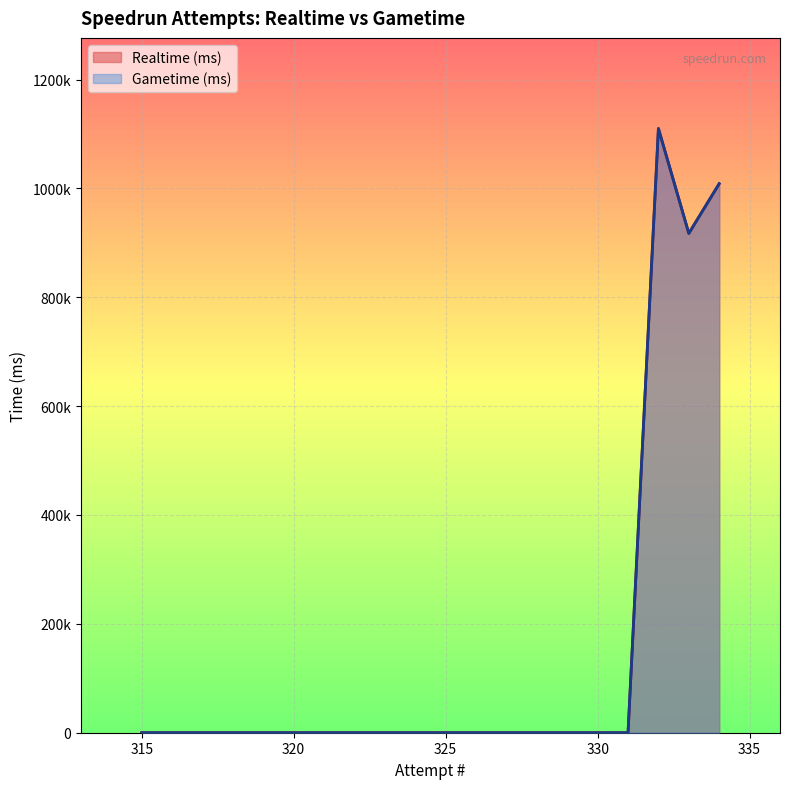

How many lines are shown in the chart?

2